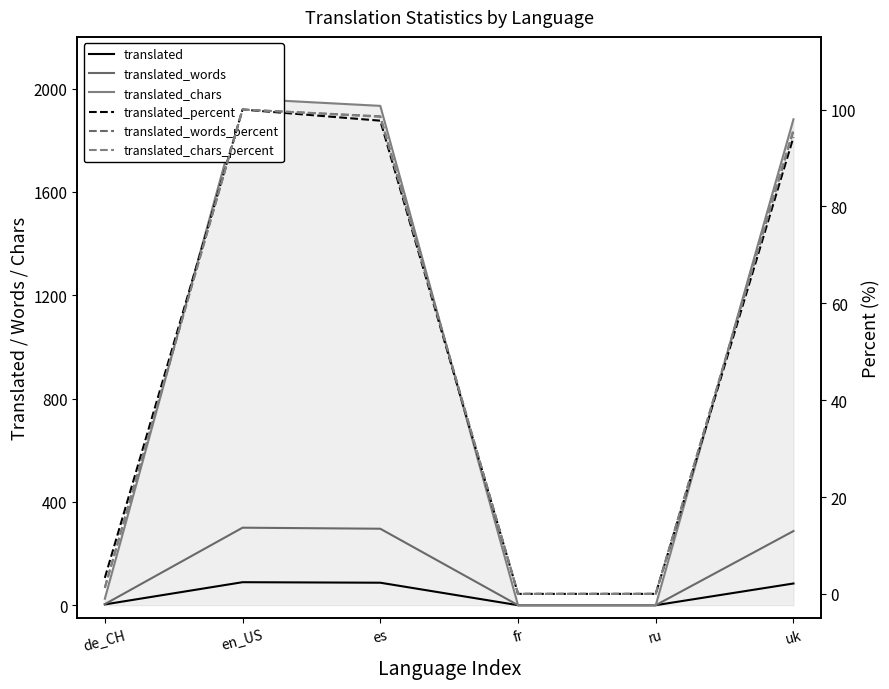

Which label corresponds to the smallest value in the chart?

fr